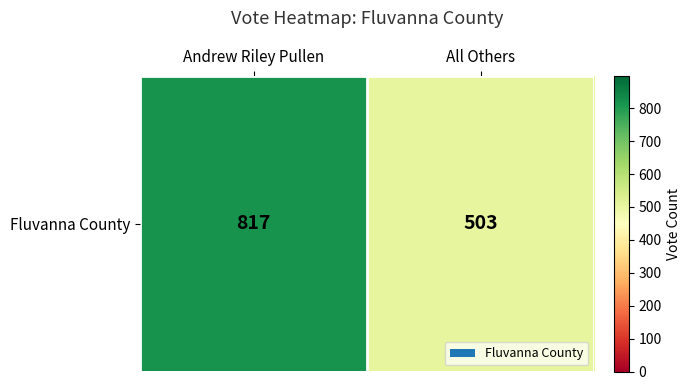

Which has a higher value, Andrew Riley Pullen or All Others?

Andrew Riley Pullen